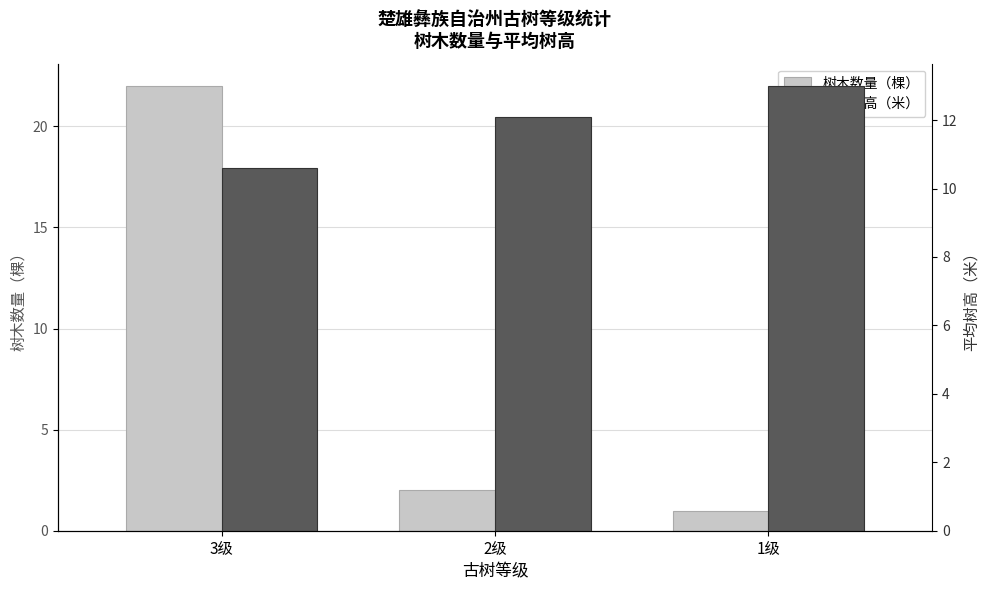

Are the bars grouped side by side (vs. stacked)?

Yes